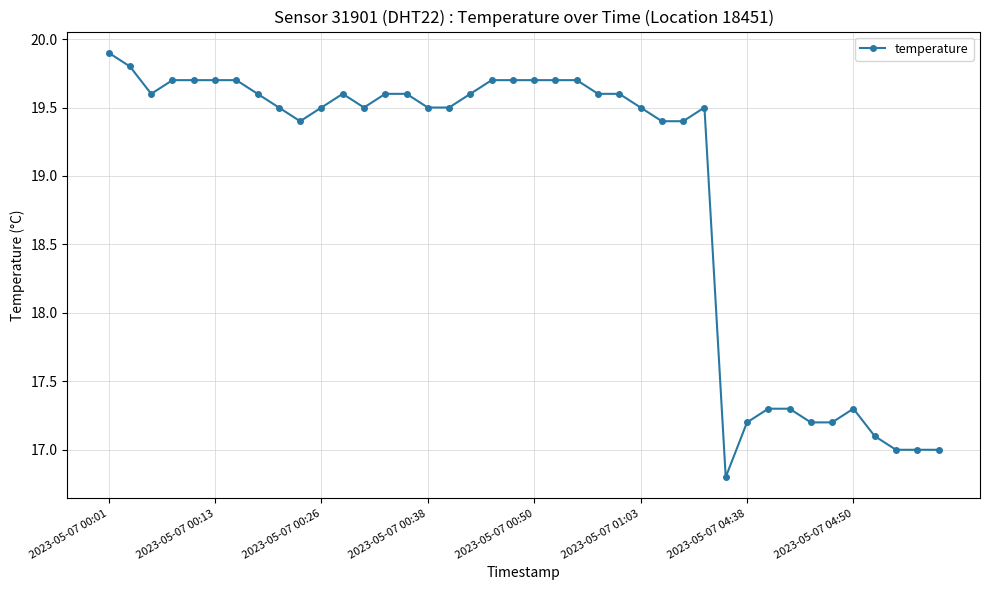

Is this an area chart (filled region under the line)?

No